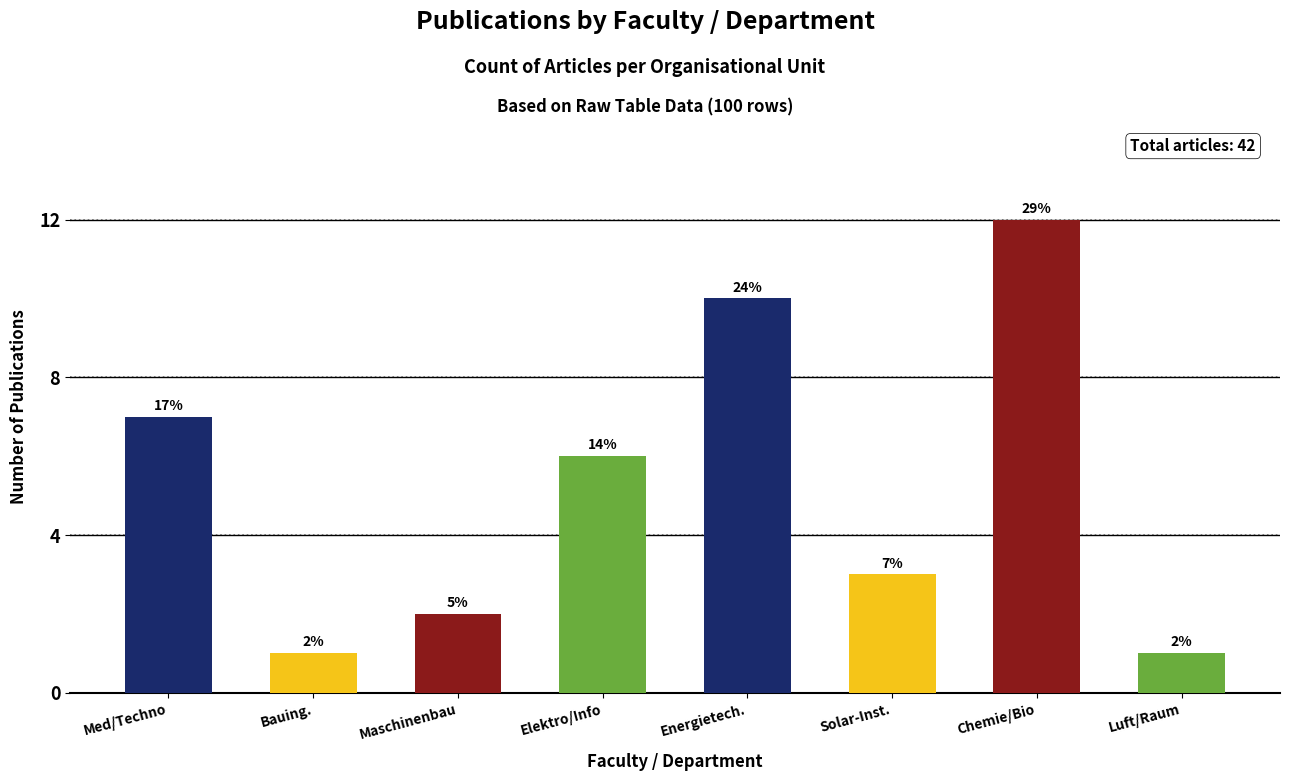

What is the difference between the maximum and second lowest values?

11